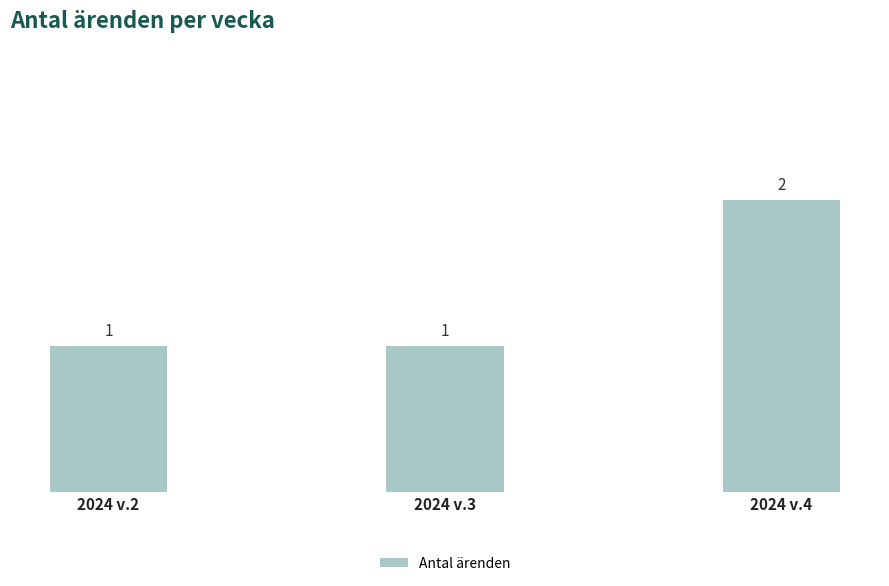

What is the maximum value shown in the chart?

2